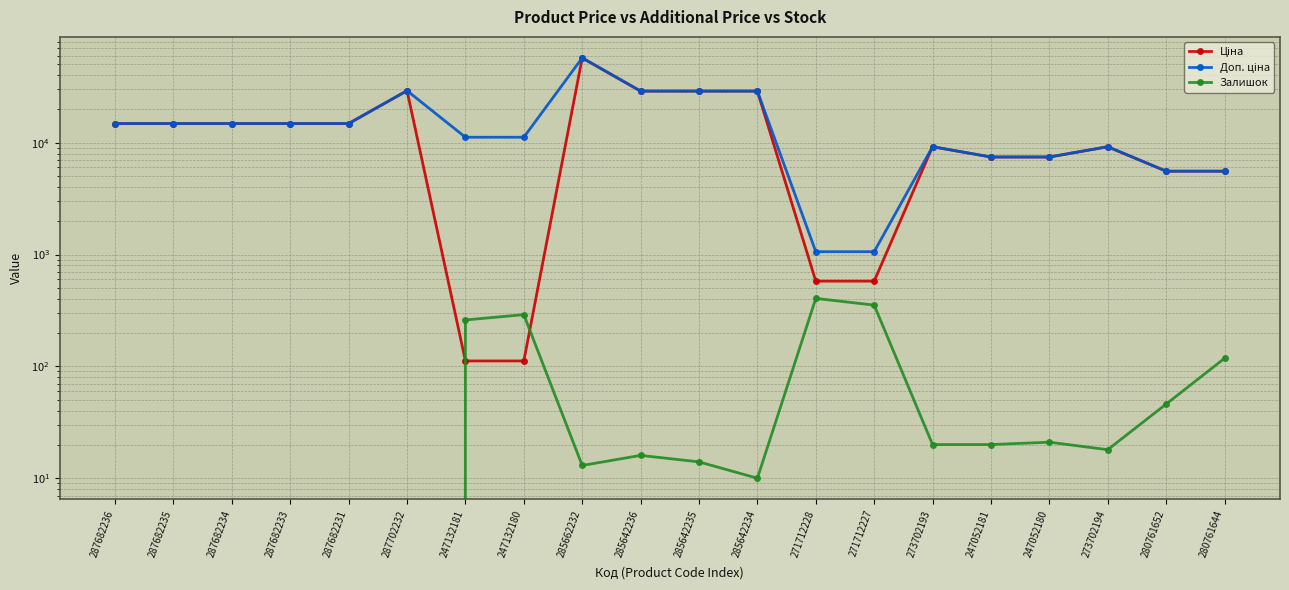

What is the minimum value for Доп. ціна?

1060.0